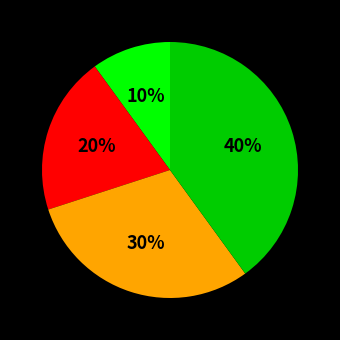

Does any single category account for the majority?

No